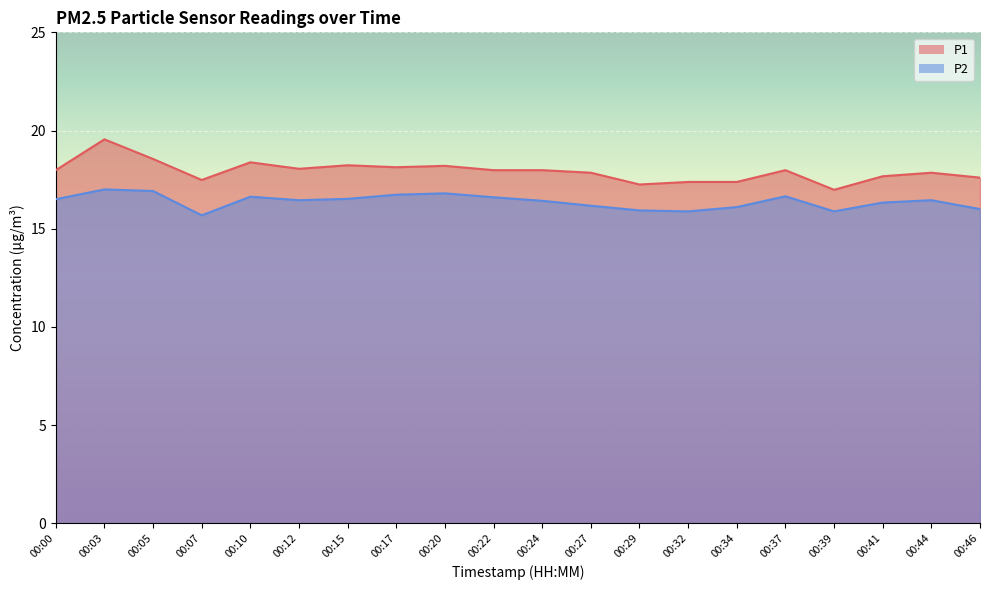

Which category has the lowest value across all series?

00:07